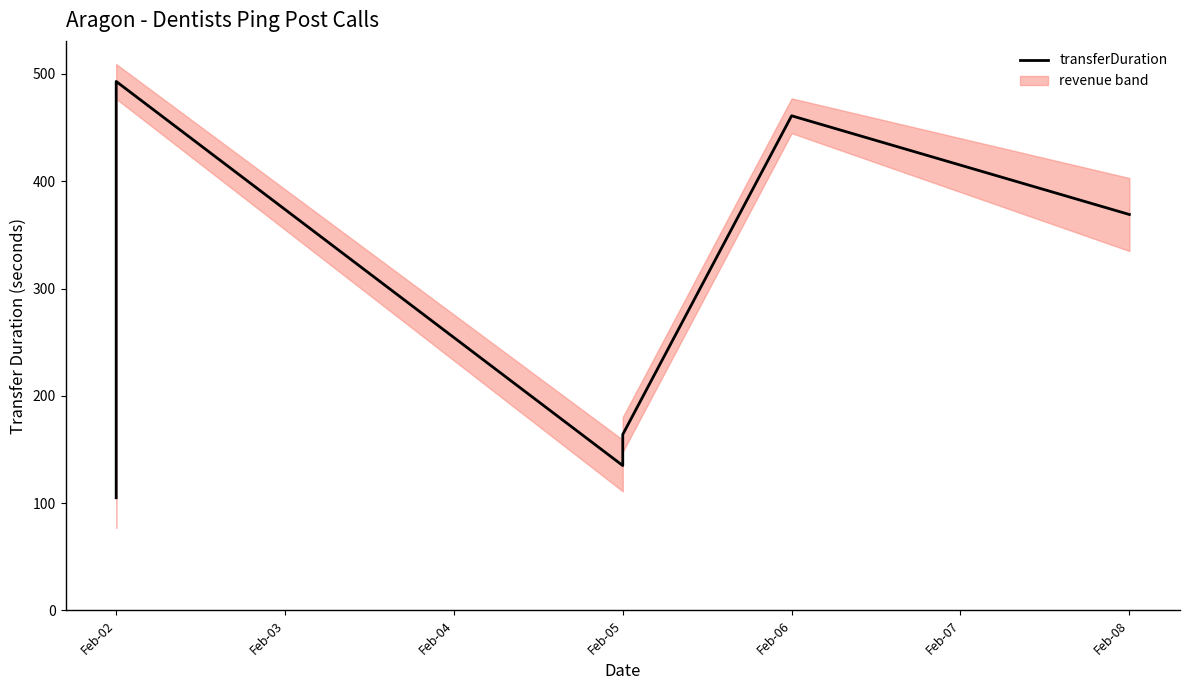

How many values are below 369?

3